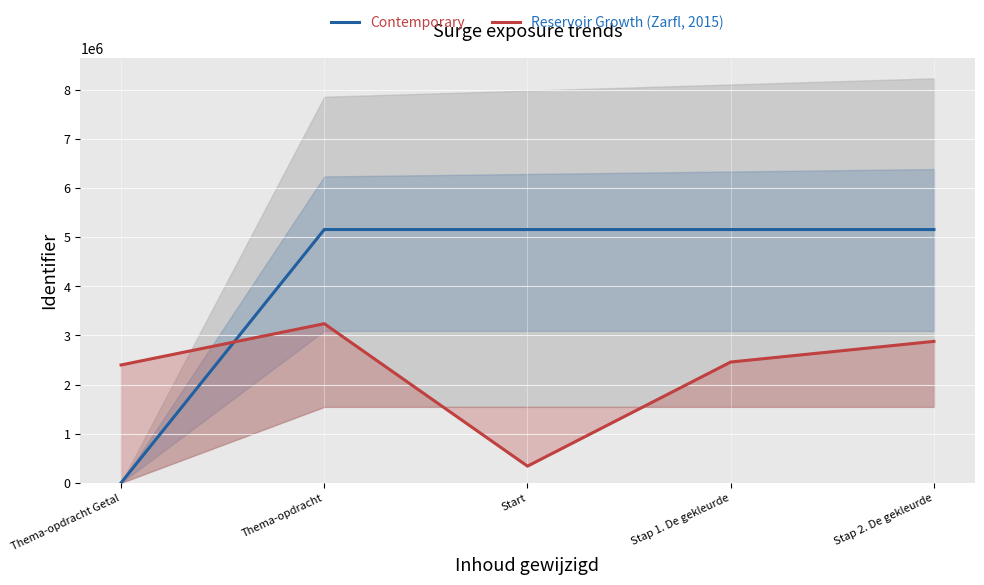

How many intersections are there between Reservoir Growth (Zarfl, 2015) and Contemporary?

1